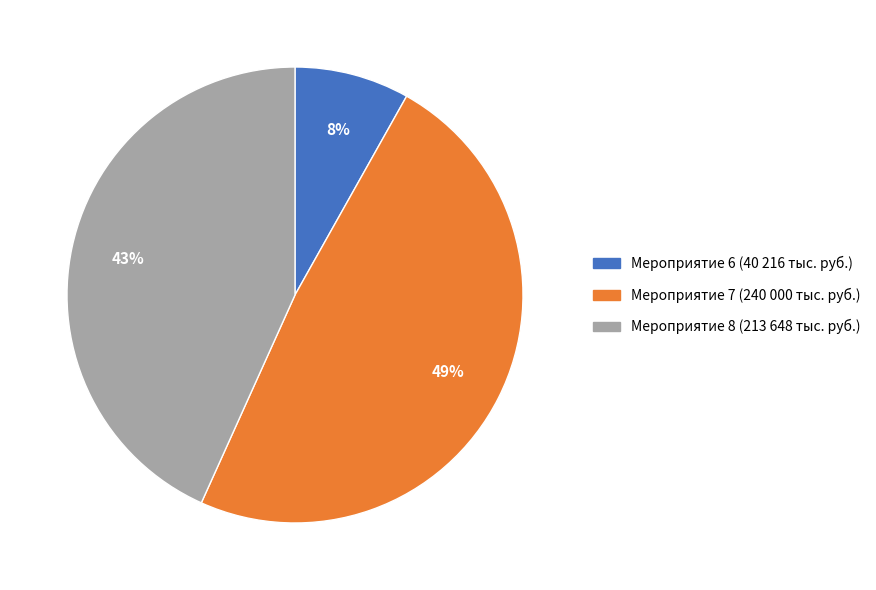

Is it true that Мероприятие 6 is 1% of the pie?

False